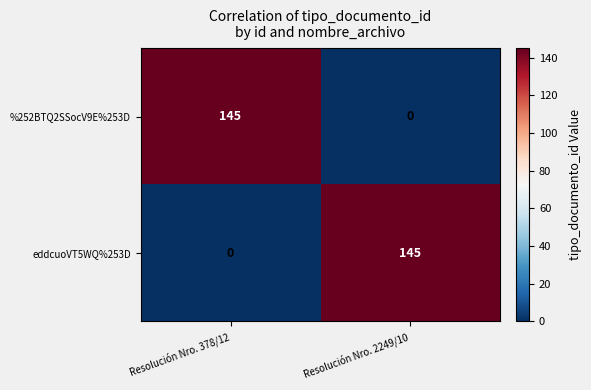

What is the total value across all series at Resolución Nro. 2249/10?

145